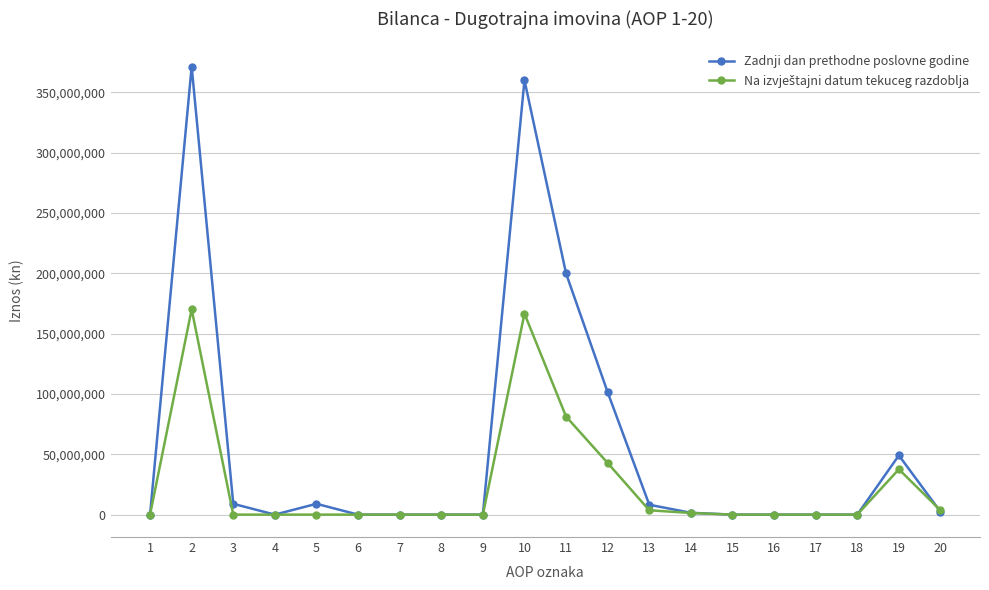

Which series has the widest spread of values?

Zadnji dan prethodne poslovne godine